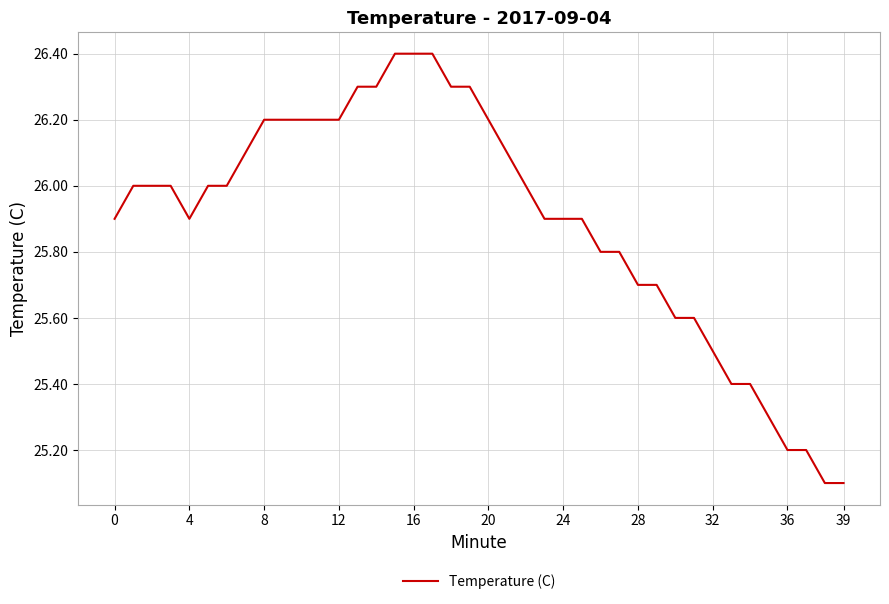

What is the greatest value displayed?

26.4